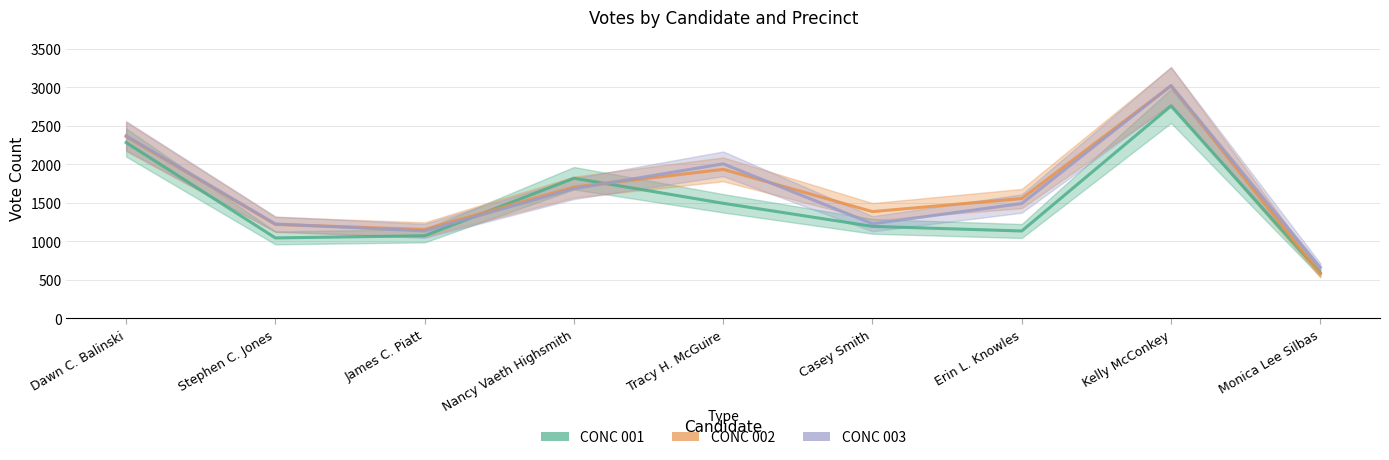

What is the label of the 4th point from the right?

Casey Smith